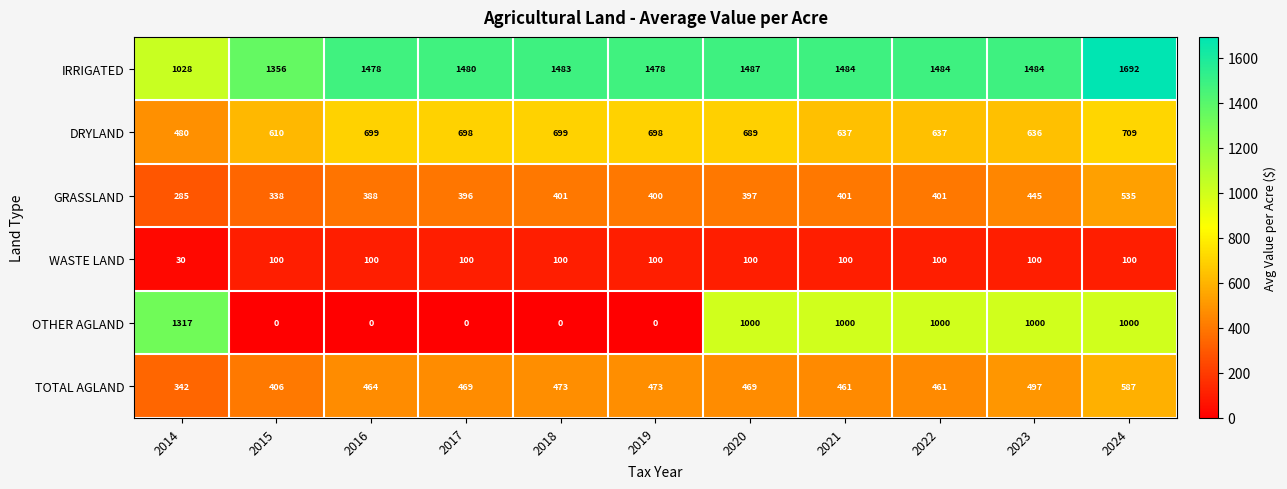

The value of GRASSLAND at 2016 is 388. True or false?

True